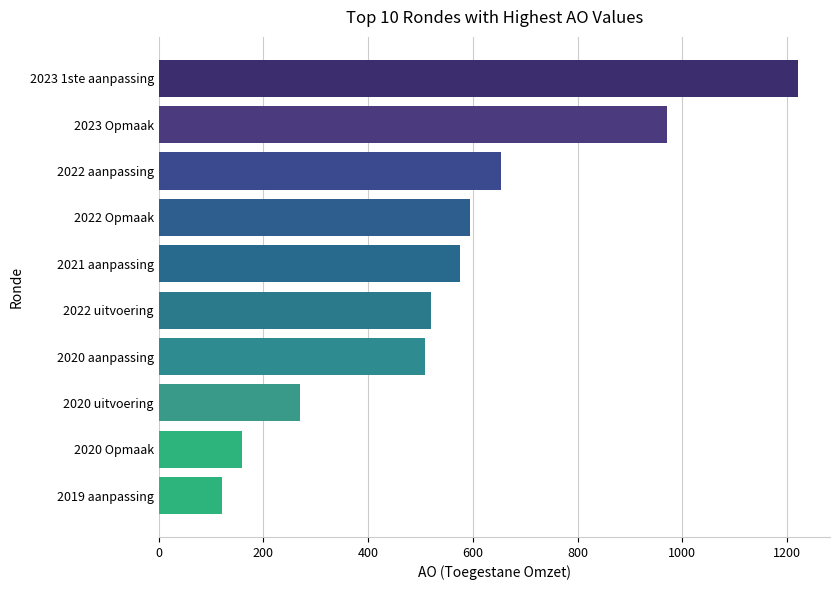

What is the difference between the maximum and minimum values?

1101